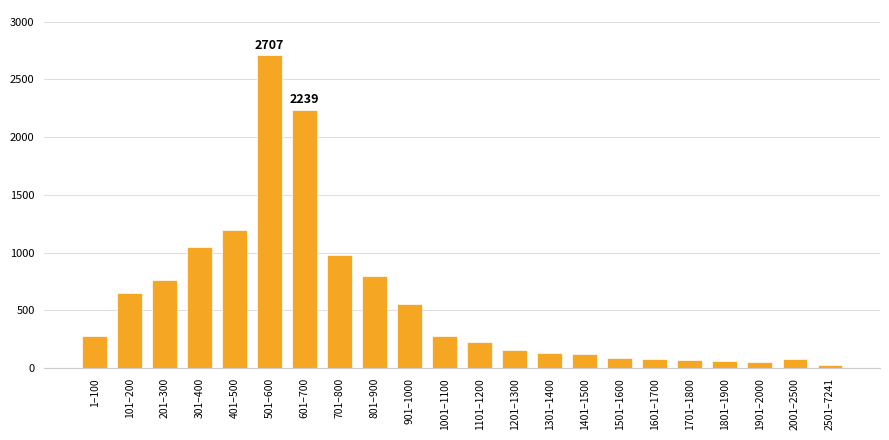

What value does the data have at 1601–1700?

80